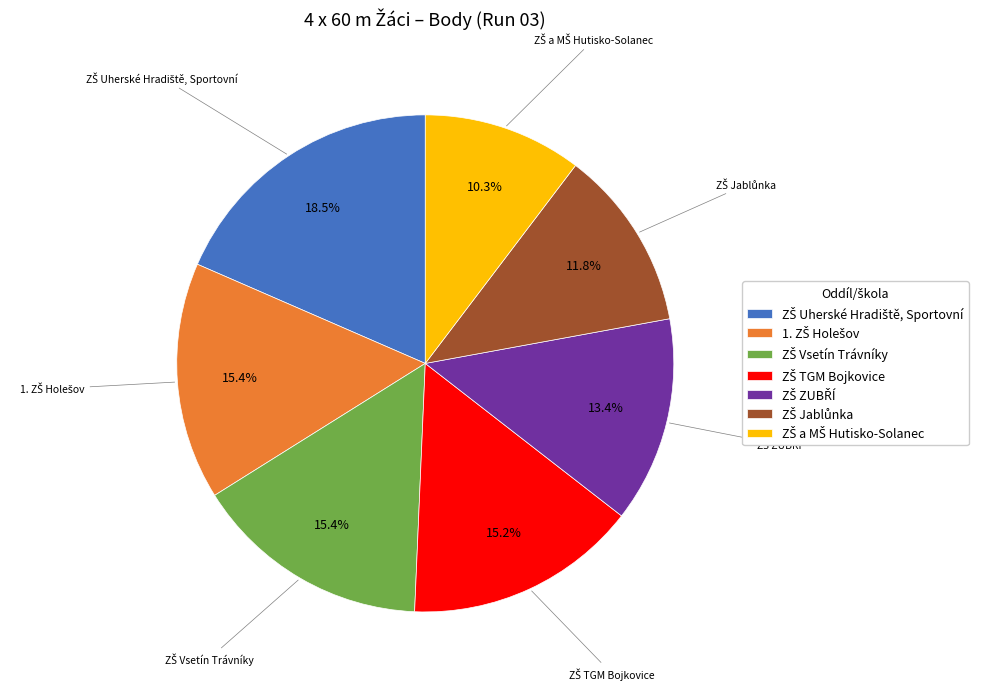

Is there a majority slice in this chart?

No